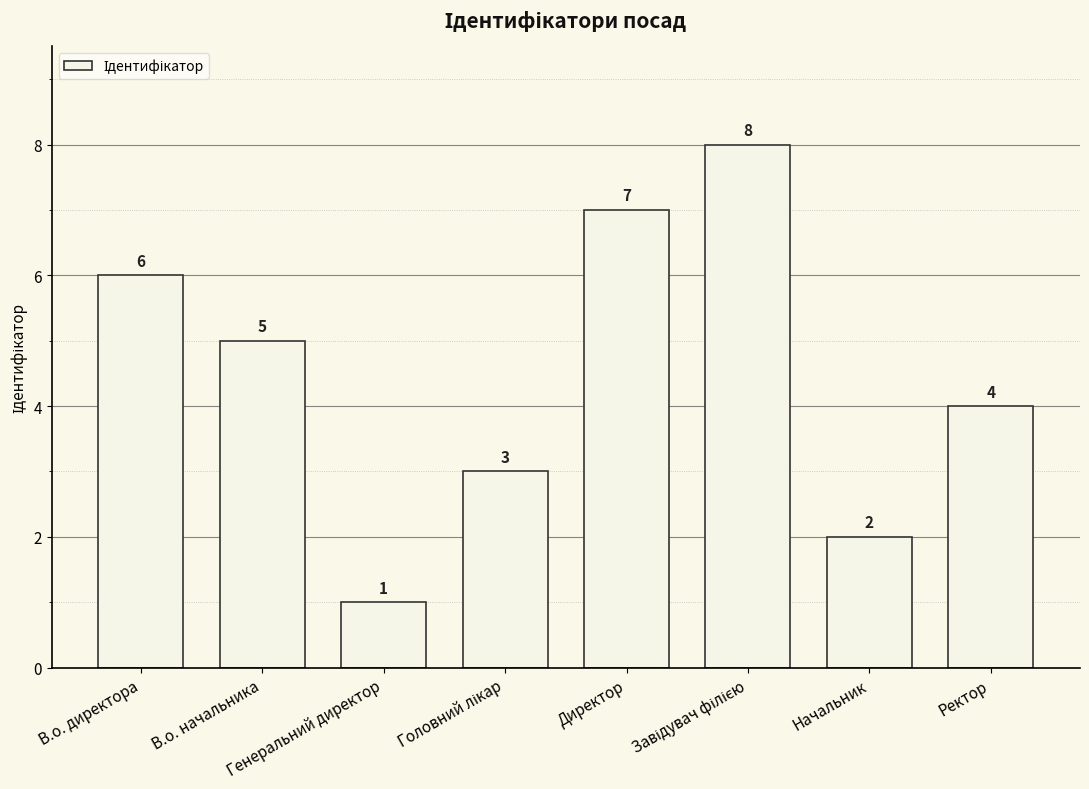

How many bars are there in total?

8